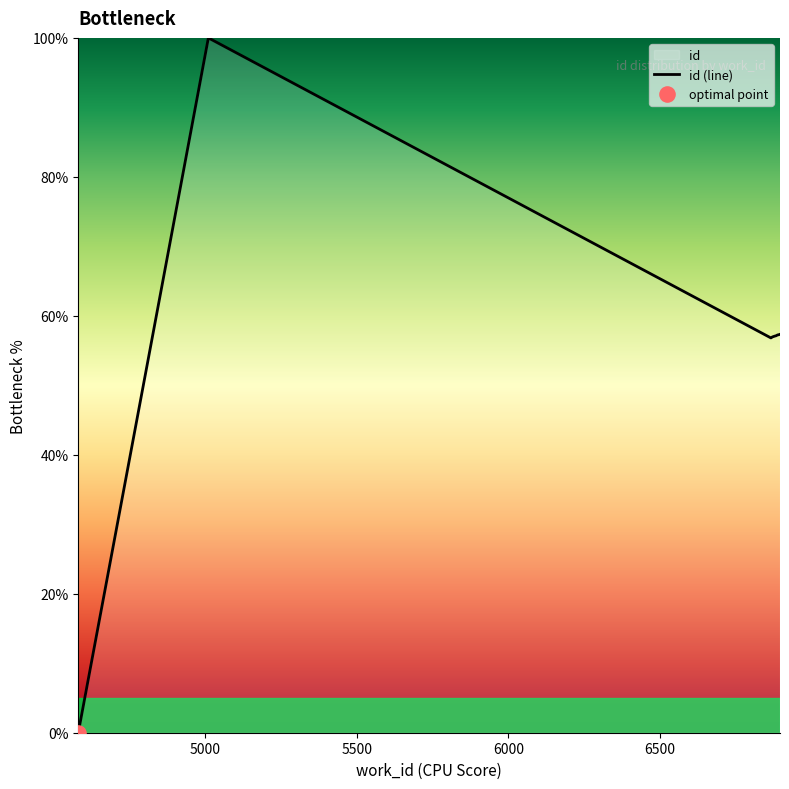

What is the difference between the maximum and minimum values?

100.0